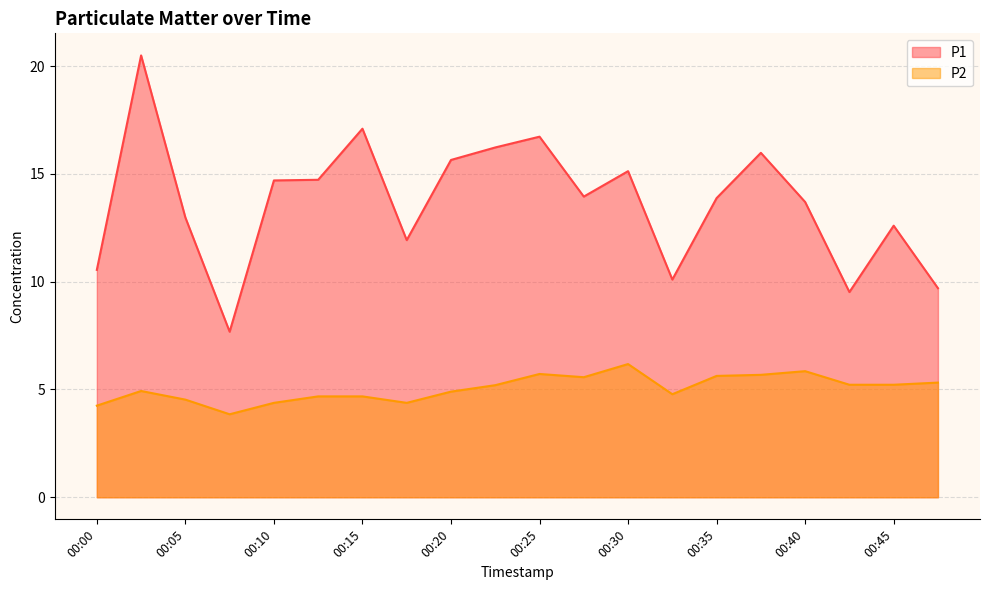

What is the total value across all series at 00:05?

17.5